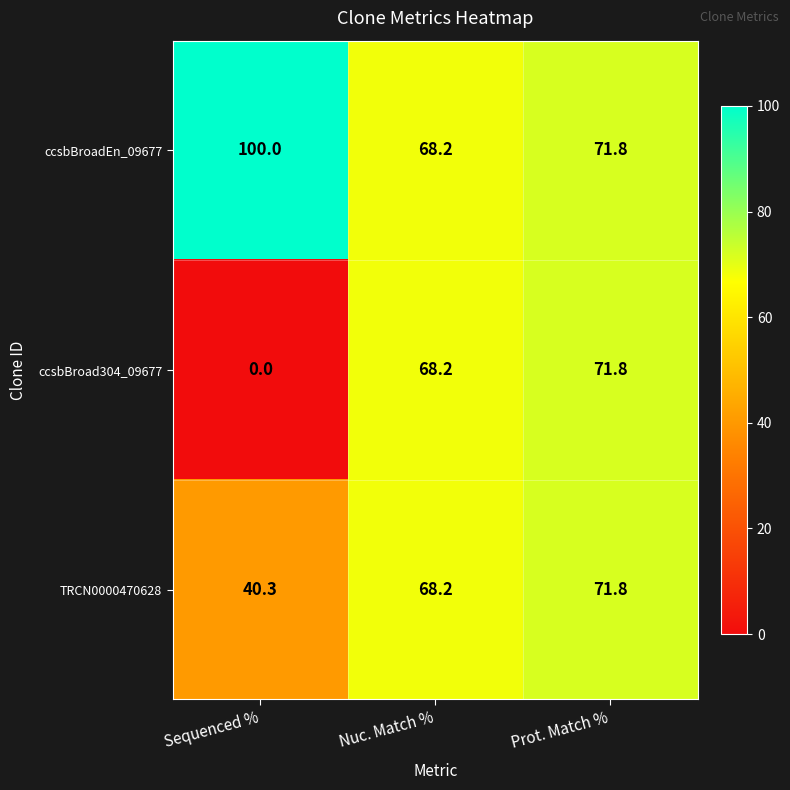

The value of ccsbBroadEn_09677 at Prot. Match % is 71.8. True or false?

True